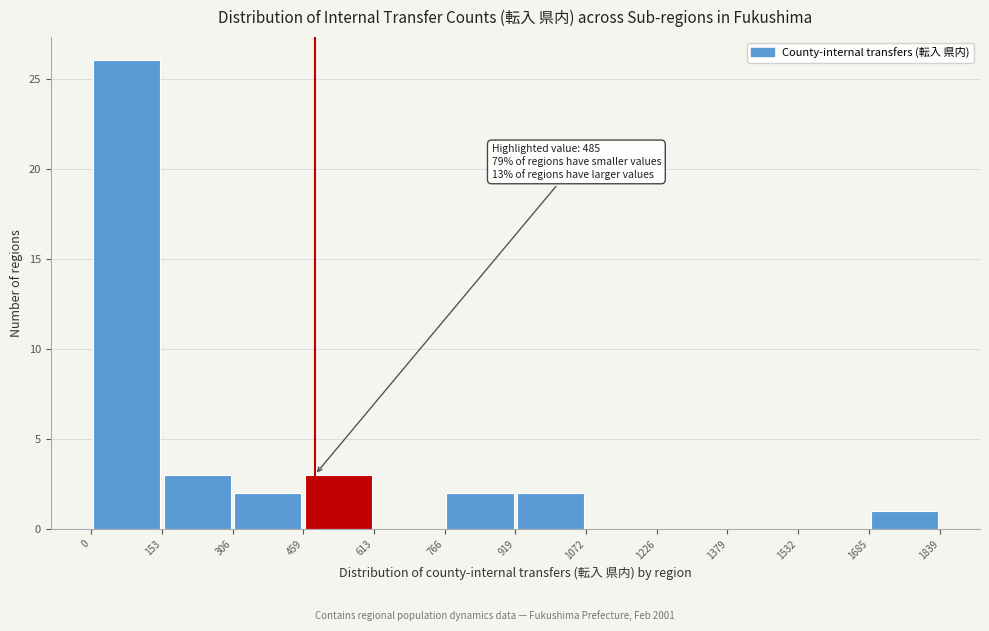

Which range on the x-axis has the tallest bar?

0 to 153